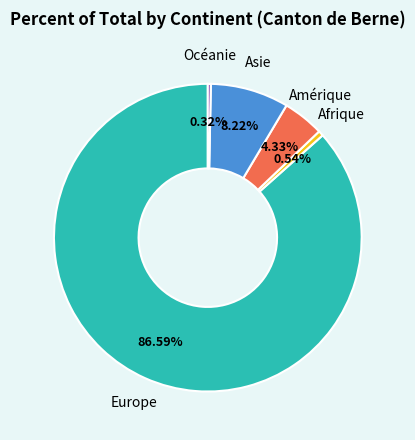

Which category accounts for the majority?

Europe